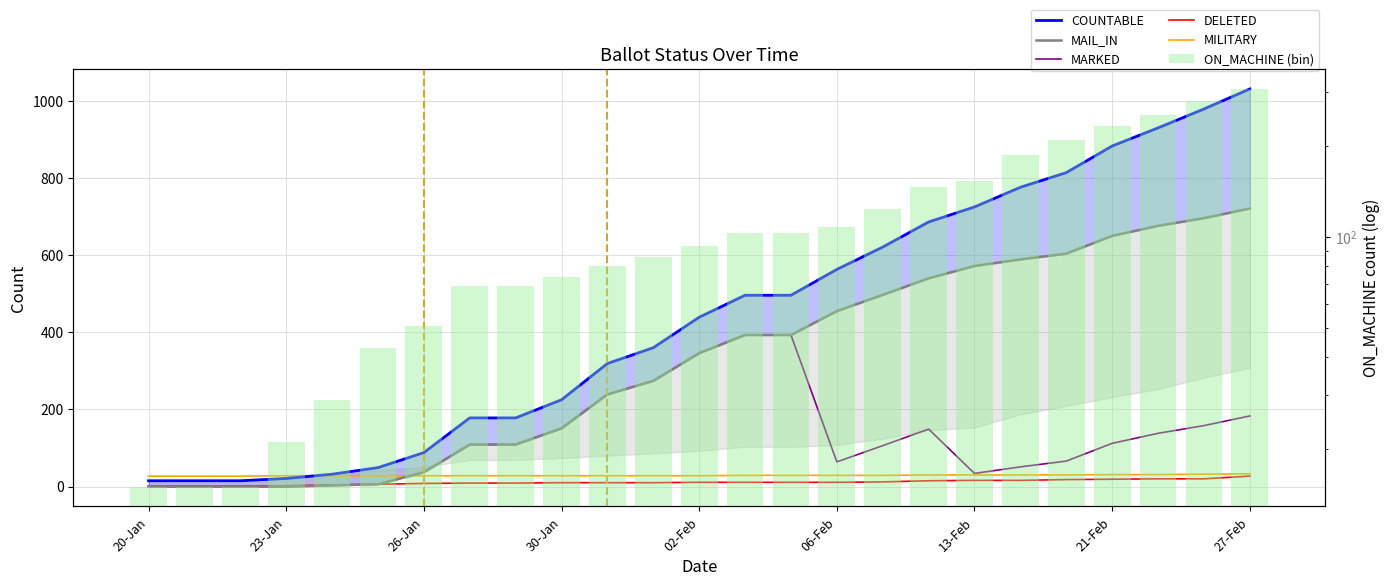

What position from the left is 26-Jan?

3